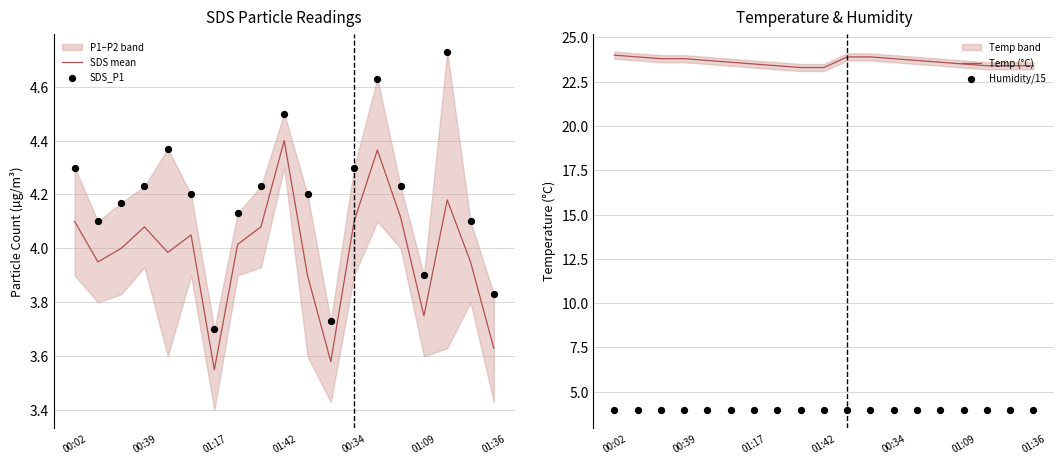

Where is SDS mean nearest to the value 3?

01:17